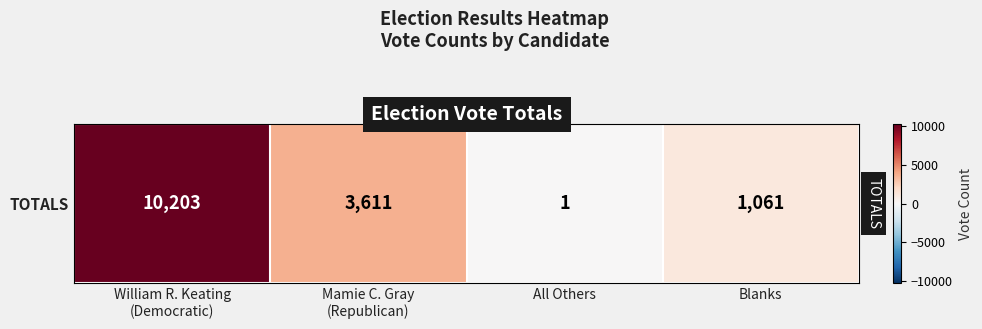

What is the sum of the values at All Others and William R. Keating
(Democratic)?

10204